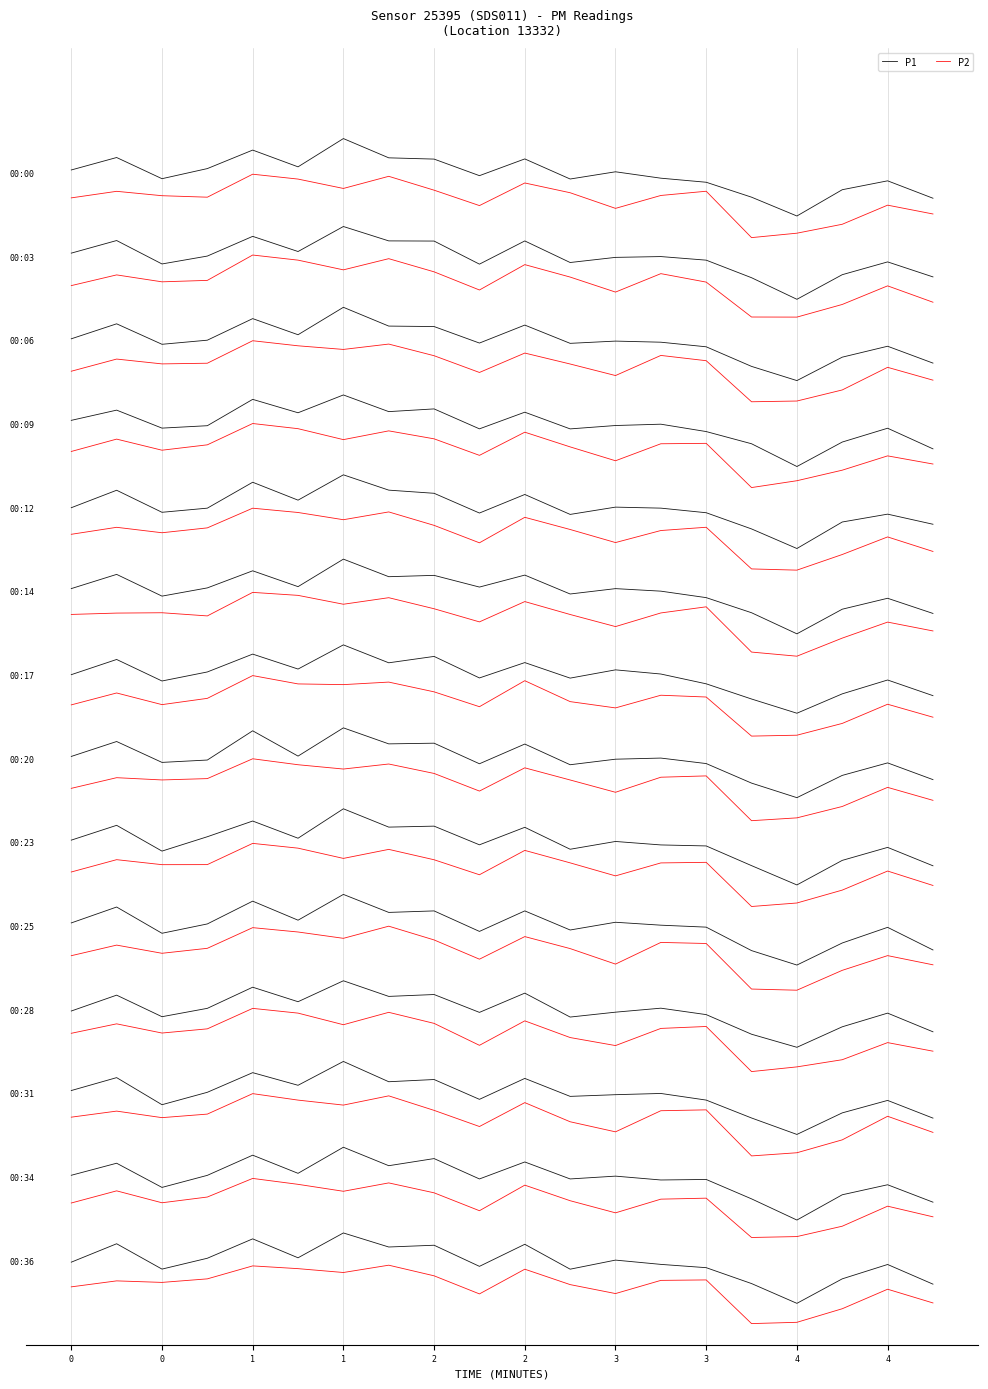

True or false: P1 has more than 1 points higher than both neighbors.

True